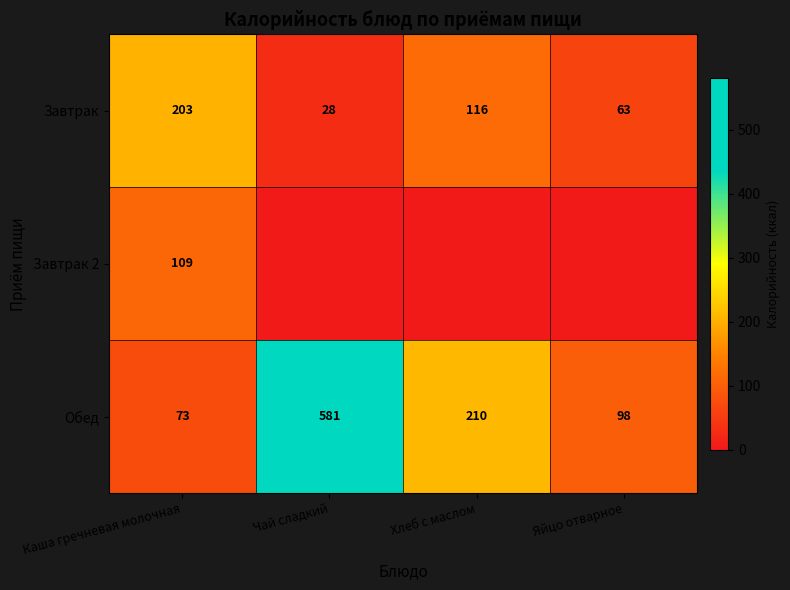

What is the difference between the highest and lowest values at Хлеб с маслом?

210.0